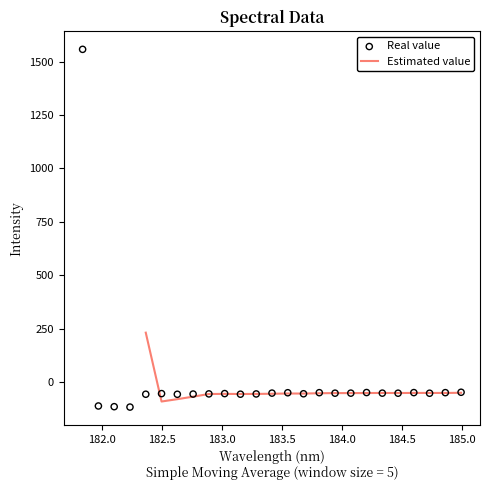

Between 182.6299929592 and 183.15513622, which is larger?

183.15513622